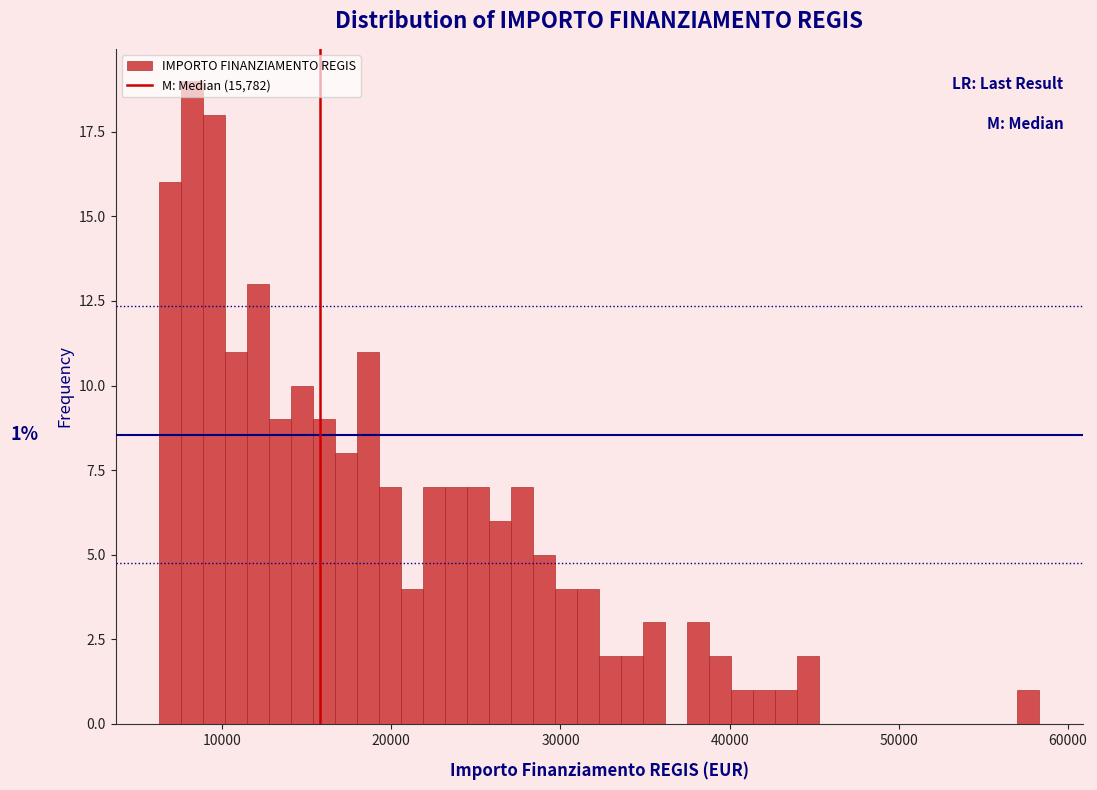

Around what value on the x-axis is the tallest bar? Give the approximate position of its centre, as read against the axis.

8000